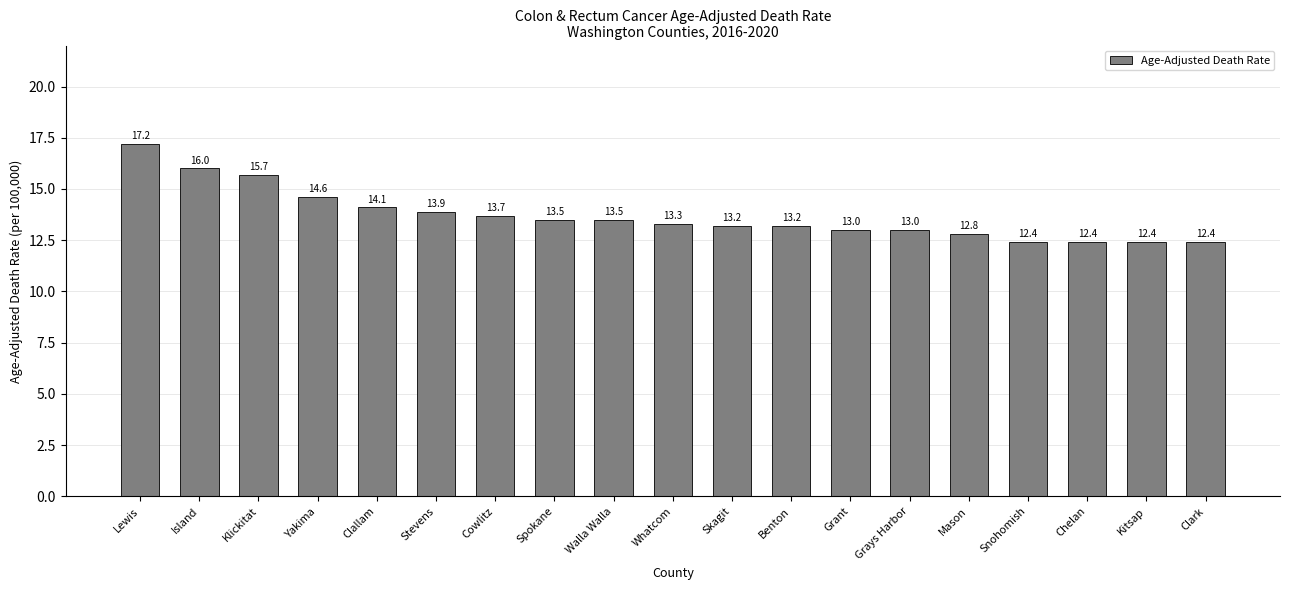

What is the sum of all values?

260.3